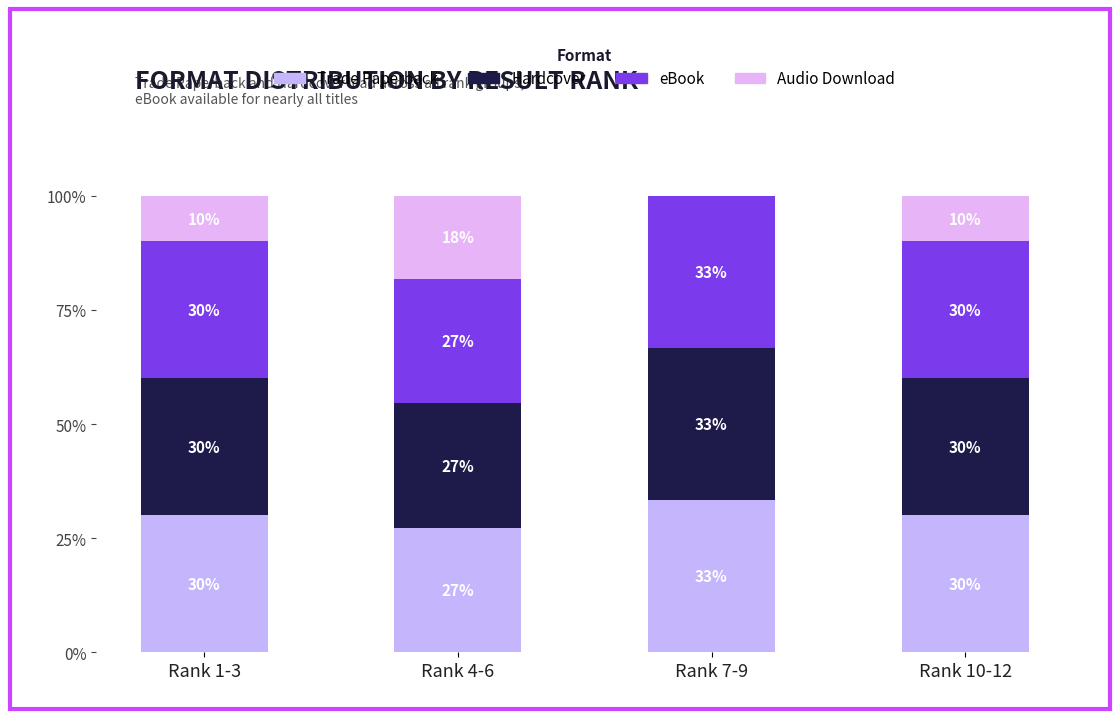

Does the chart contain stacked bars?

Yes